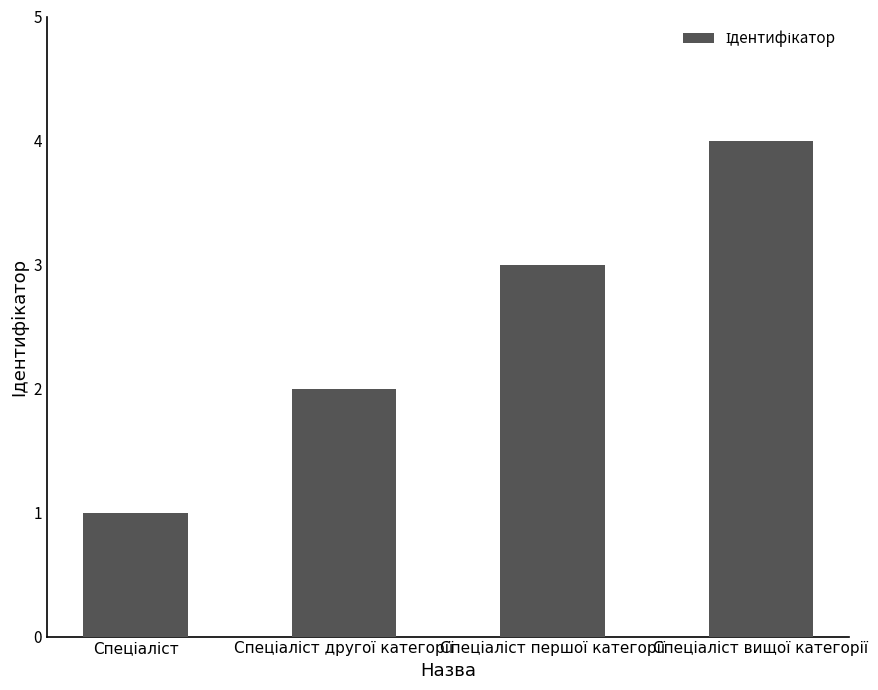

How many values are between 2 and 4?

3